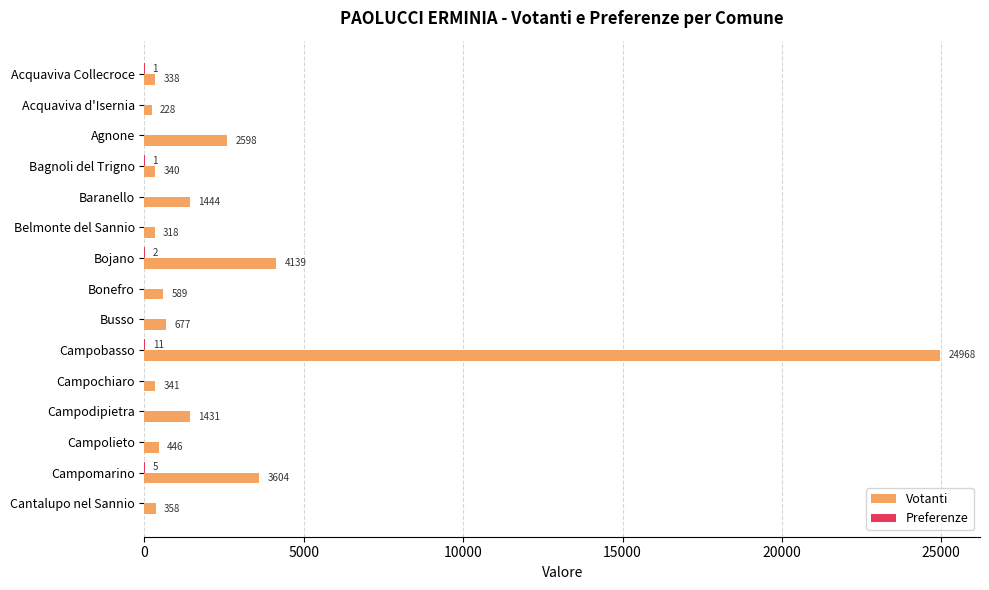

At which category is the sum across all series the highest?

Campobasso